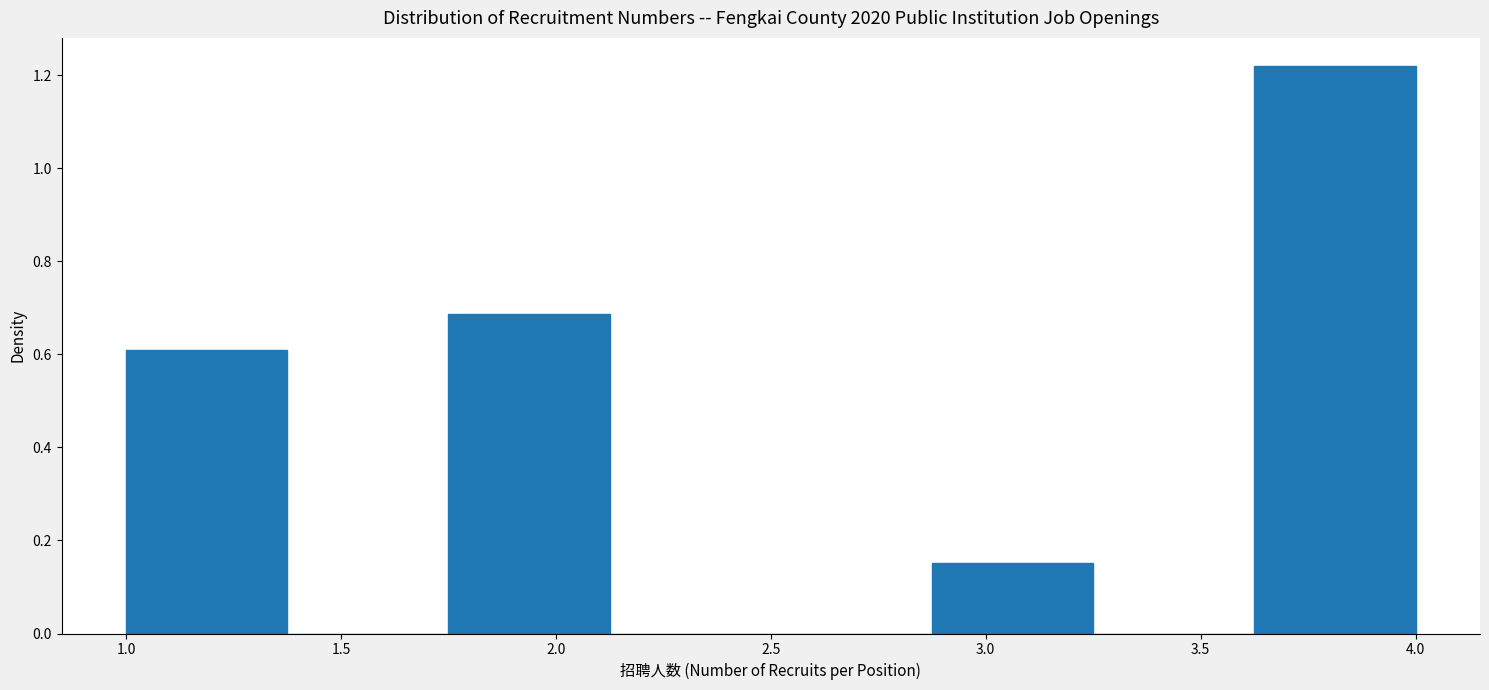

How tall is the bar that spans 1.750 to 2.125 on the x-axis? Neither the bar edges nor the heights are printed on the chart, so give them approximately, as read against the axes.

0.68